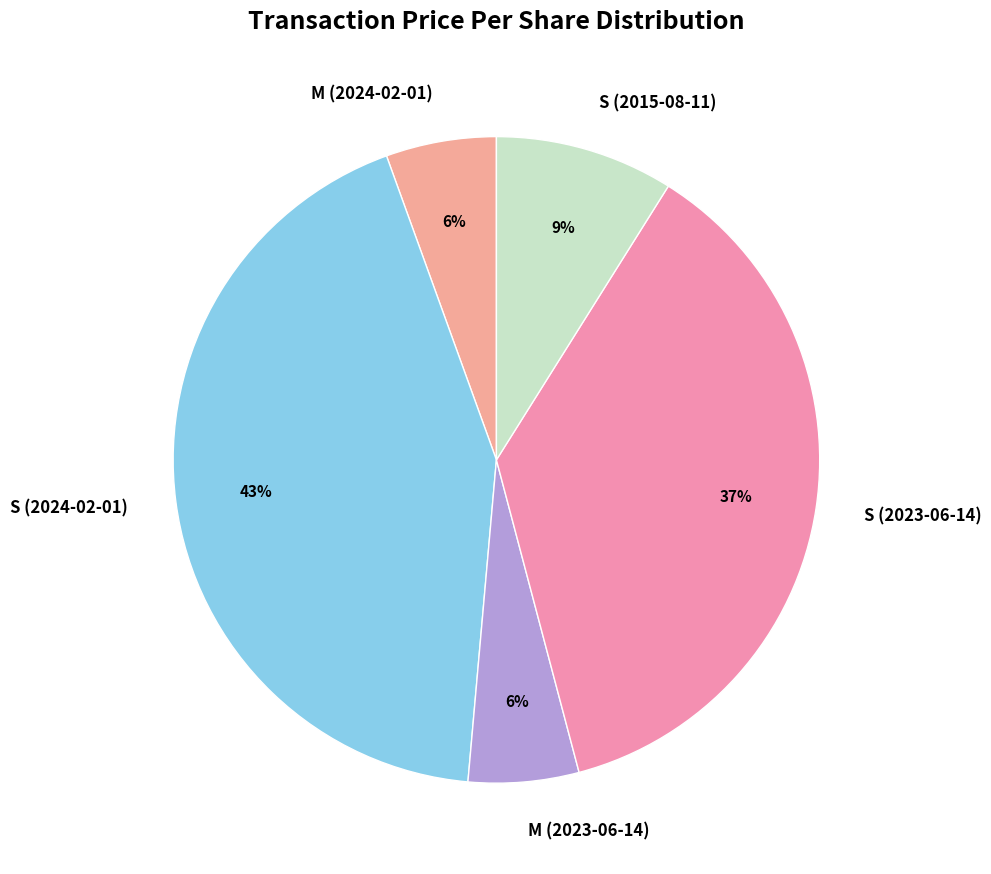

Combined, do M (2024-02-01) and S (2023-06-14) account for over 50%?

No